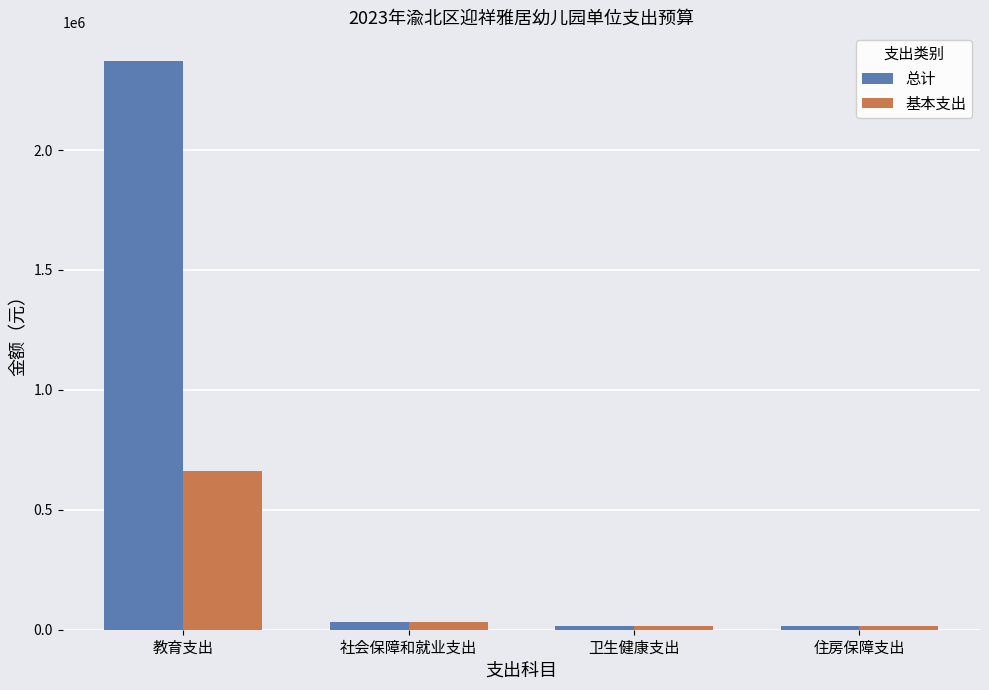

How many series are shown in this chart?

2